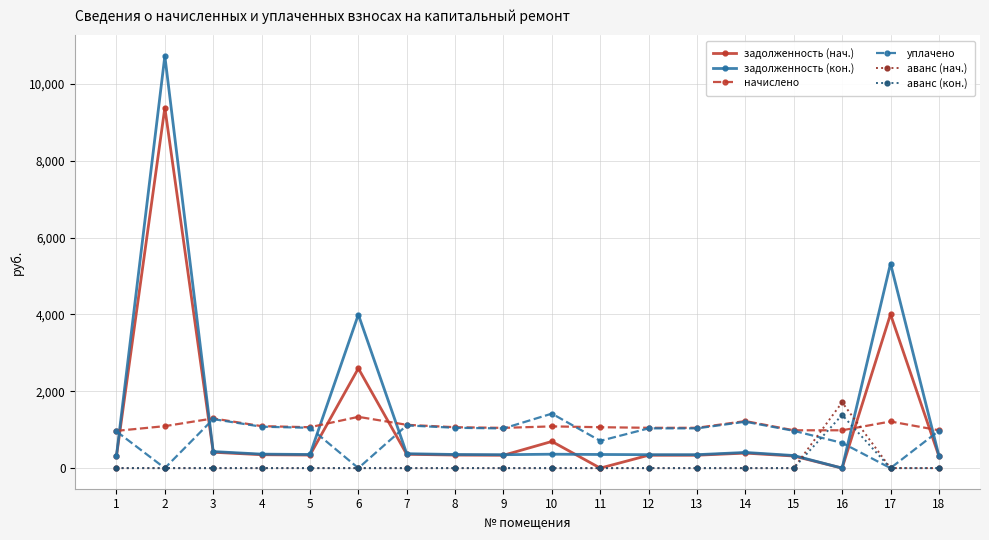

At how many categories does at least one series exceed 10659?

1